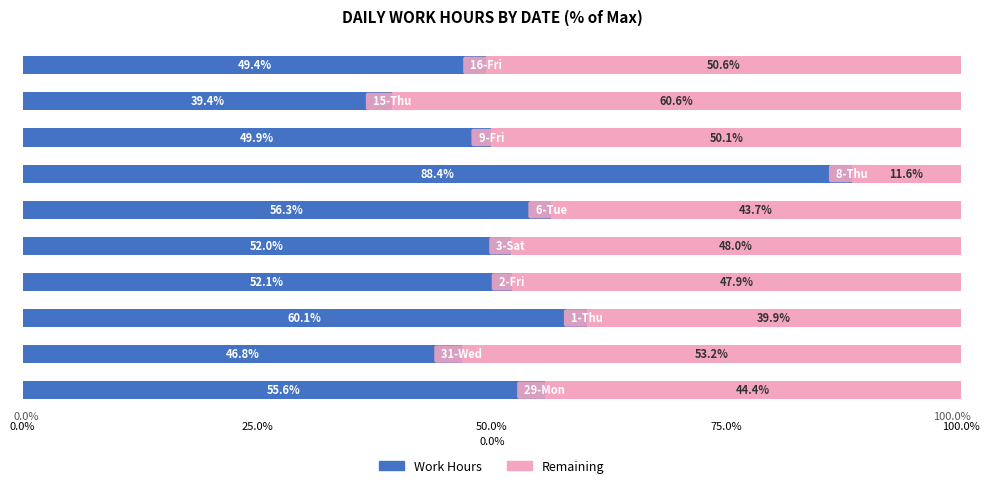

Count the number of data series in this chart.

2